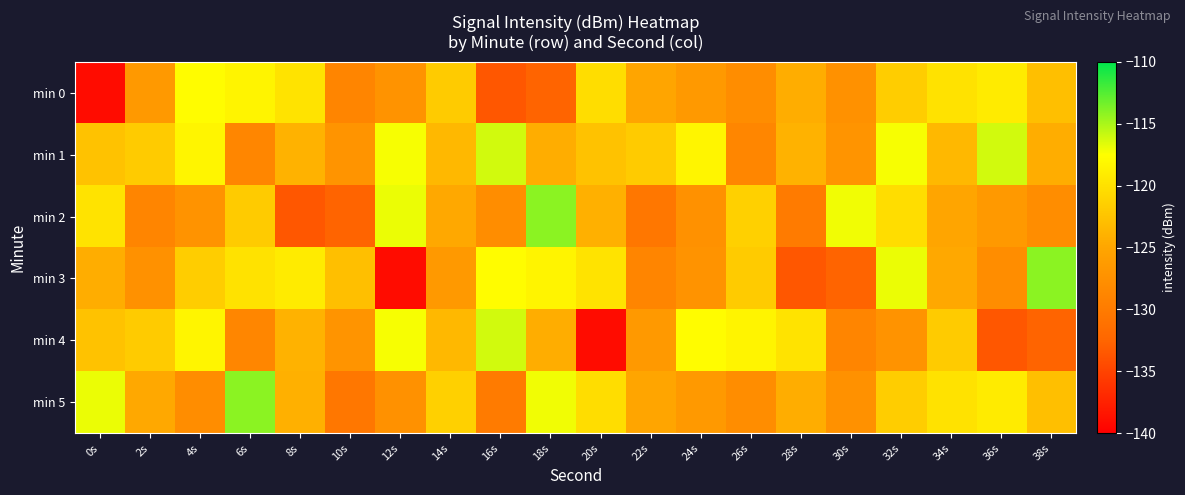

How many distinct data groups are displayed?

6